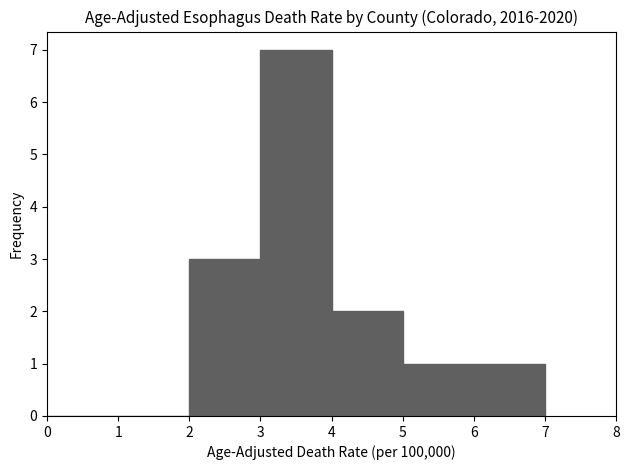

Which range on the x-axis has the tallest bar?

3 to 4